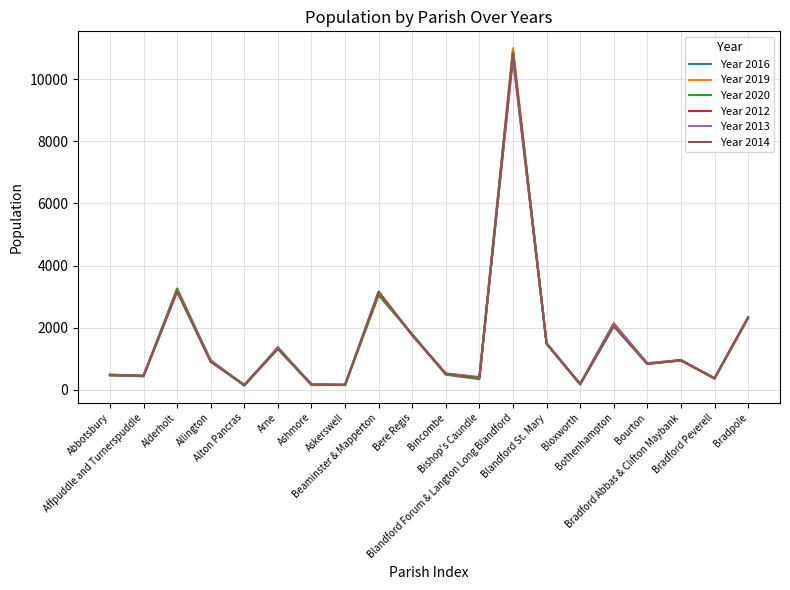

Which series has the largest range (max minus min)?

Year 2019